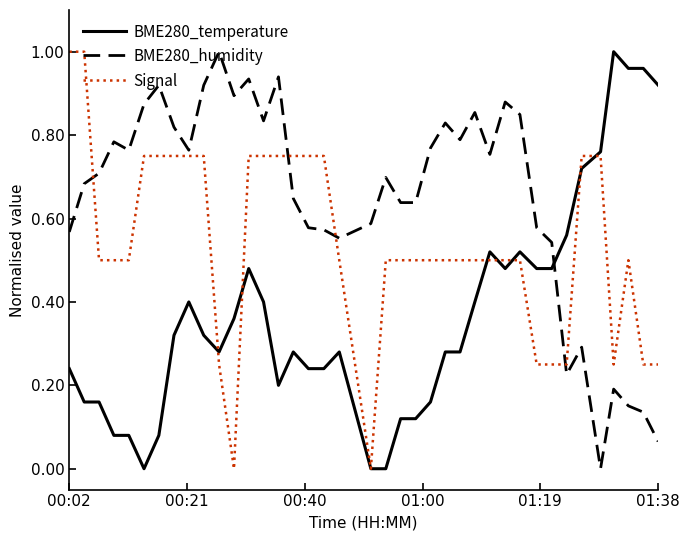

Which series has the largest total across all categories?

BME280_humidity